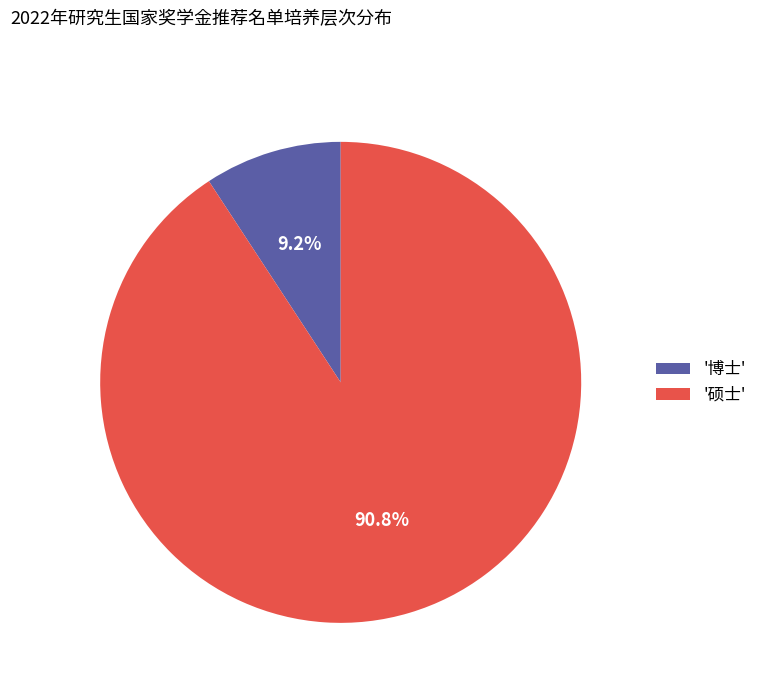

What is the total percentage of '博士' and '硕士'?

100.0%